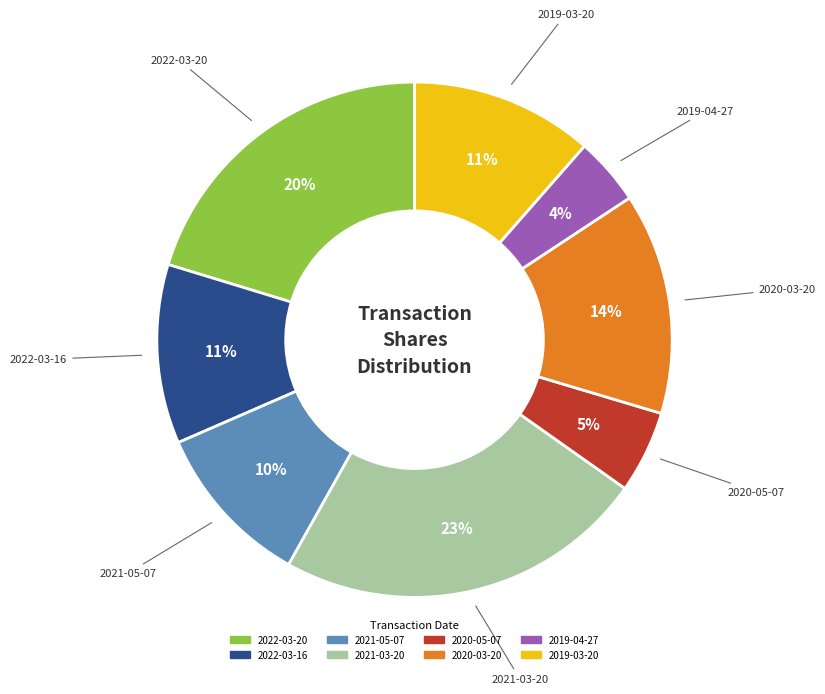

To the nearest percent, what is the average slice percentage?

12%